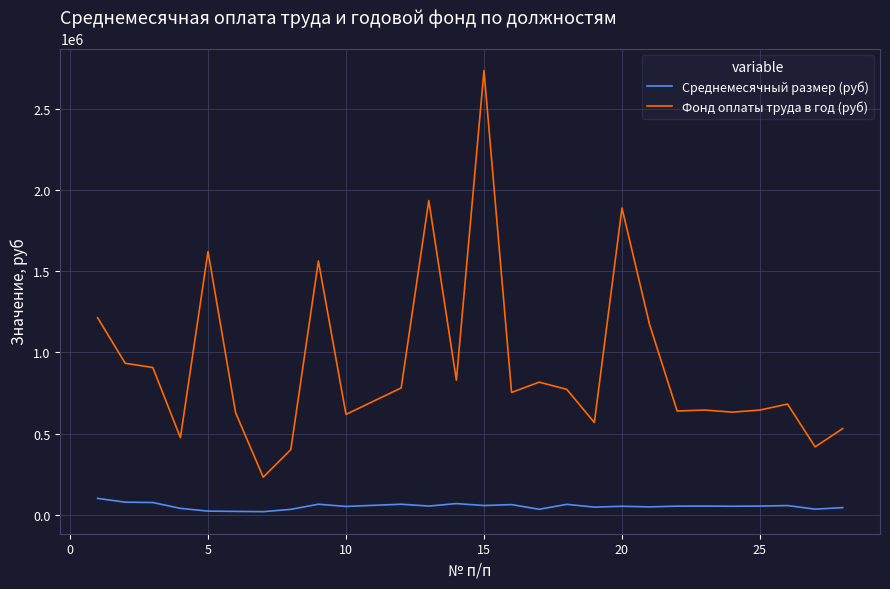

List the series in order of their overall mean, highest first.

Фонд оплаты труда в год (руб), Среднемесячный размер (руб)